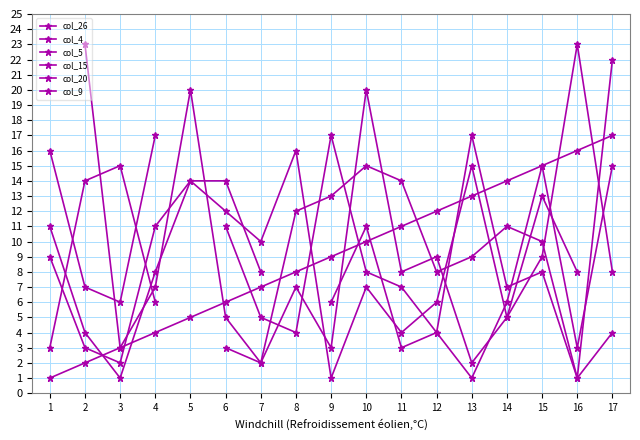

At how many categories does at least one series exceed 19?

5